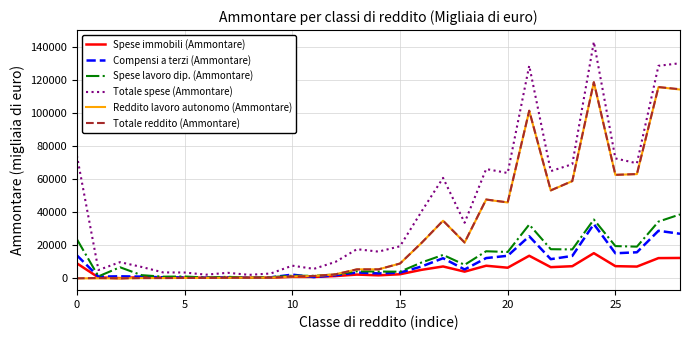

What is the highest value of the Spese immobili (Ammontare) series?

15249